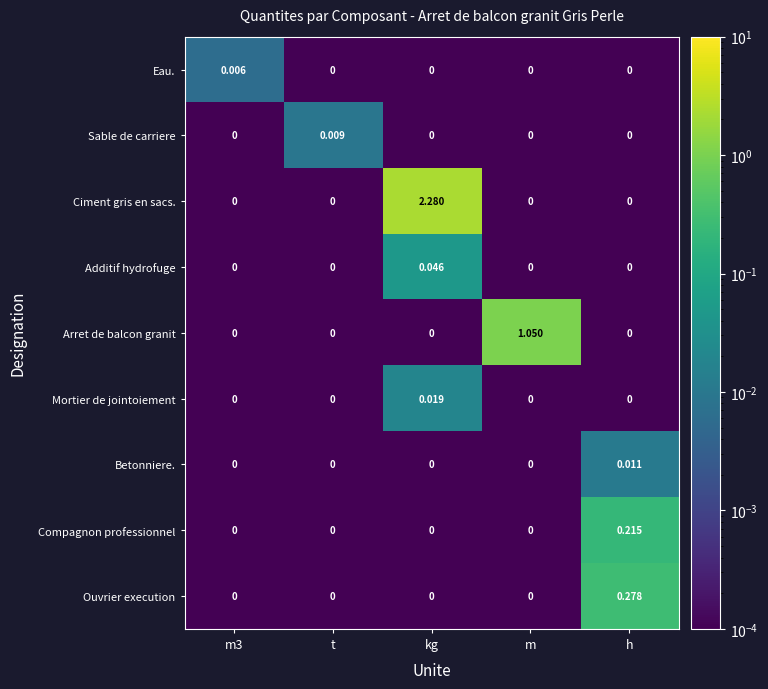

Which category has the highest value across all series?

kg